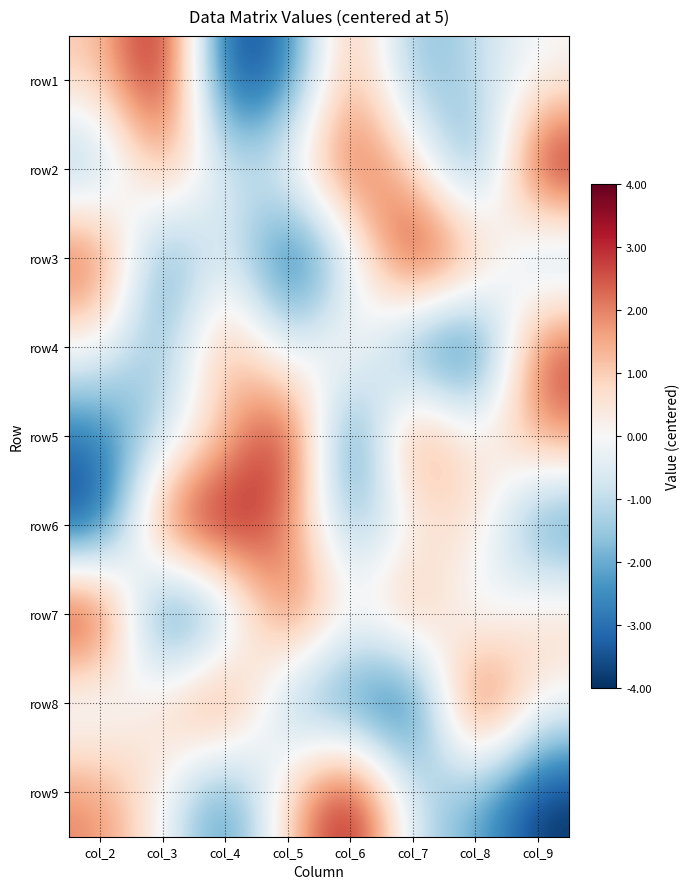

At col_5, list the series in order from largest to smallest.

row5, row7, row6, row9, row2, row4, row8, row1, row3